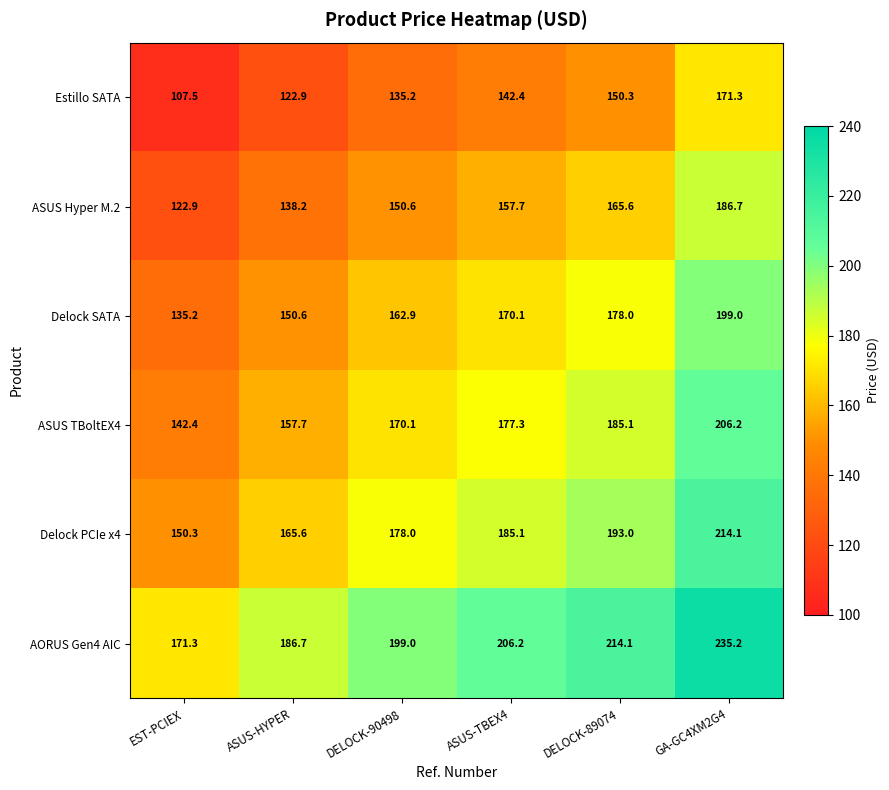

What is the difference between the maximum and minimum values in the Delock PCIe x4 series?

63.8